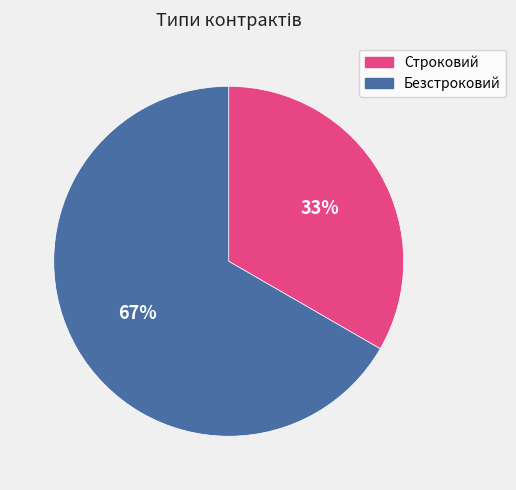

Does Строковий account for over 50% of the chart?

No